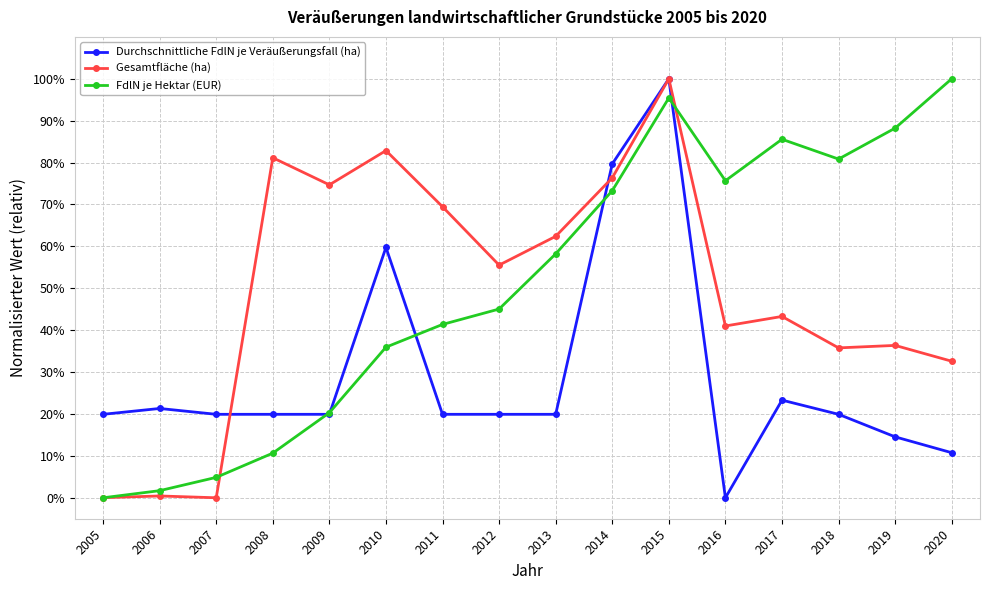

What is the value of the Durchschnittliche FdlN je Veräußerungsfall (ha) point at the 6th from the left?

0.6